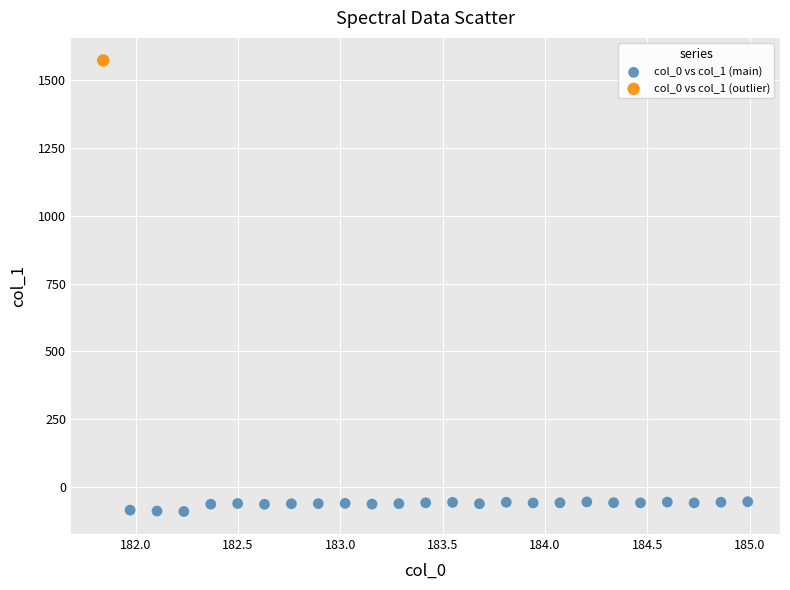

What are all the series names shown in the legend?

col_0 vs col_1 (main), col_0 vs col_1 (outlier)